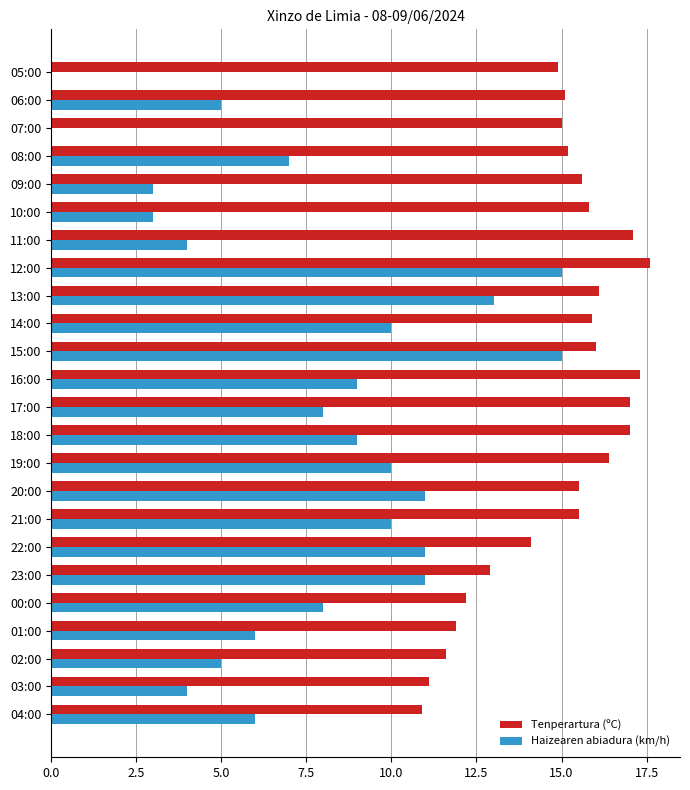

Count the number of data series in this chart.

2